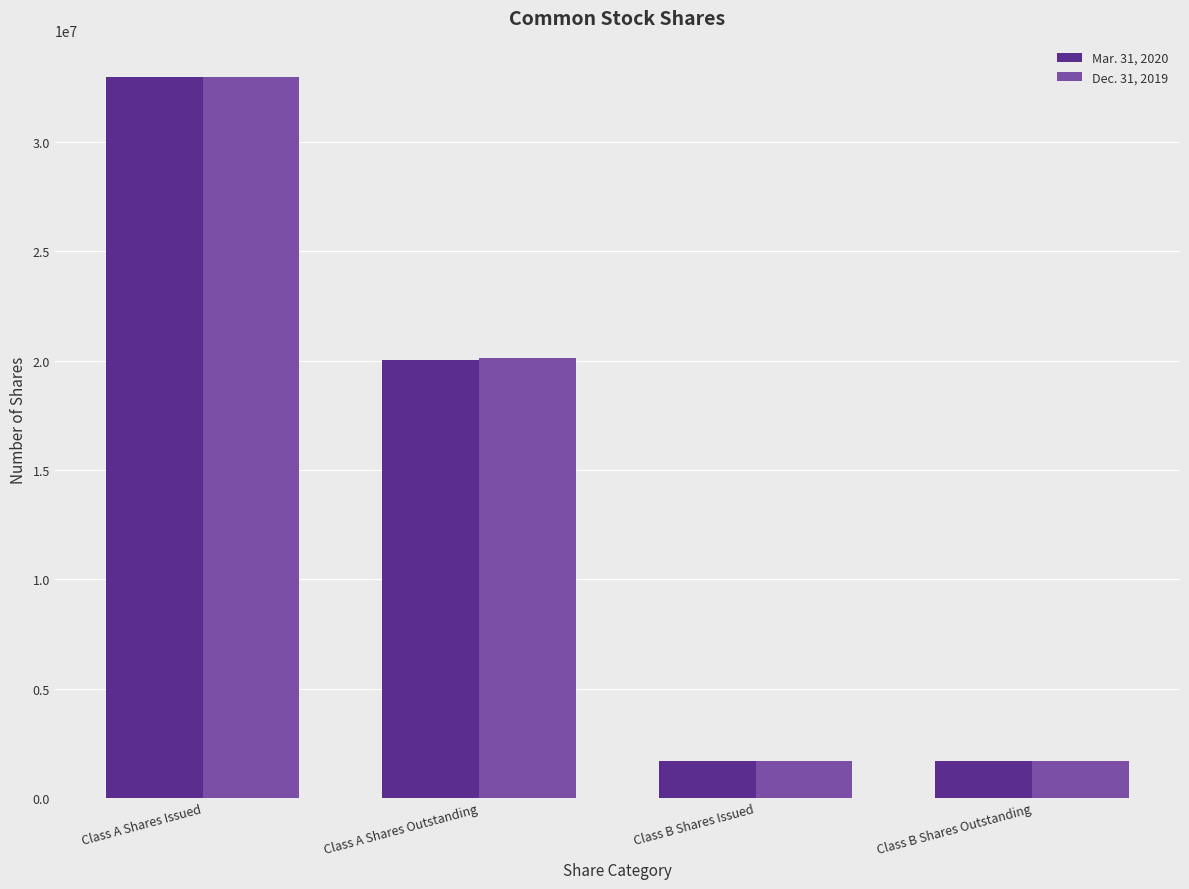

Rank the series by their maximum value, from lowest to highest.

Dec. 31, 2019, Mar. 31, 2020